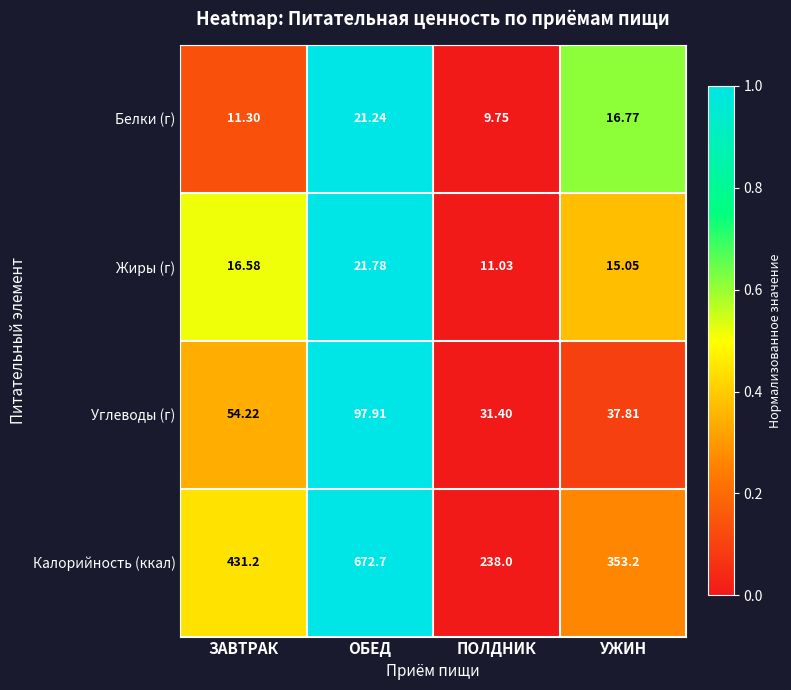

Rank the categories by Белки (г) value from highest to lowest.

ОБЕД, УЖИН, ЗАВТРАК, ПОЛДНИК